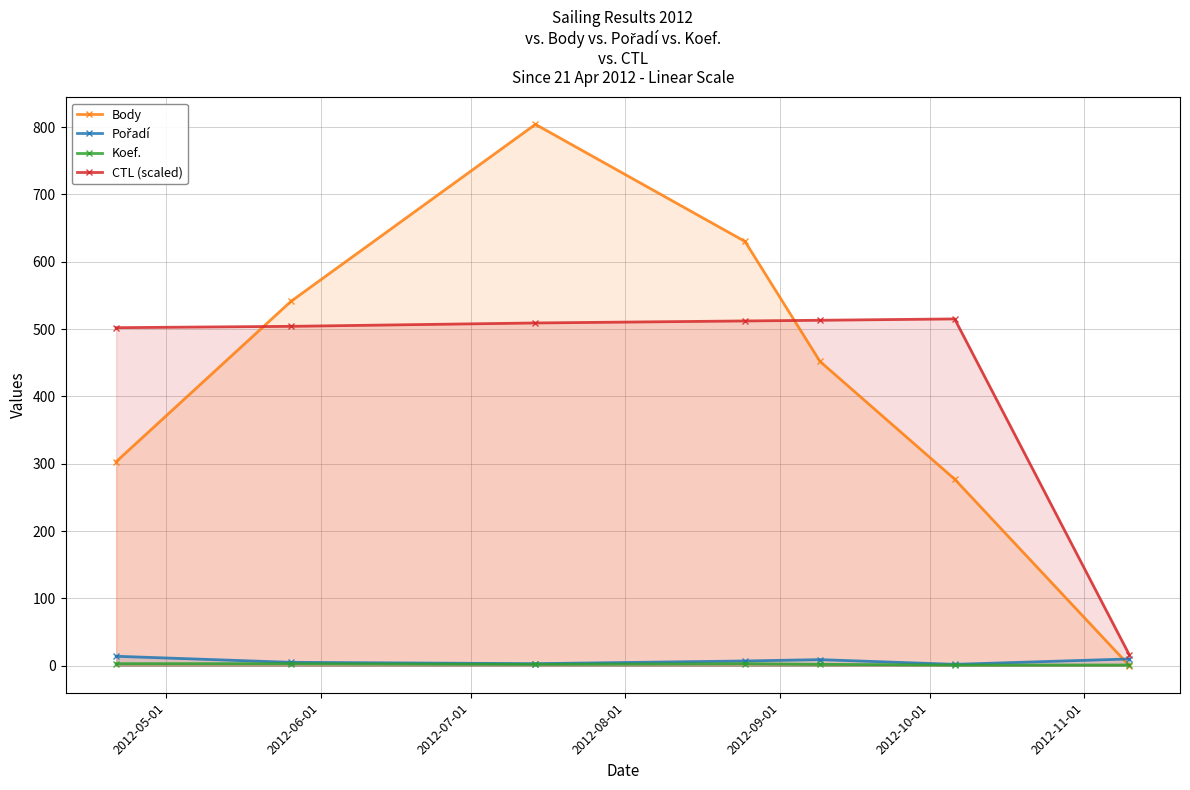

In Body, how many points are higher than both neighbors (excluding endpoints)?

1